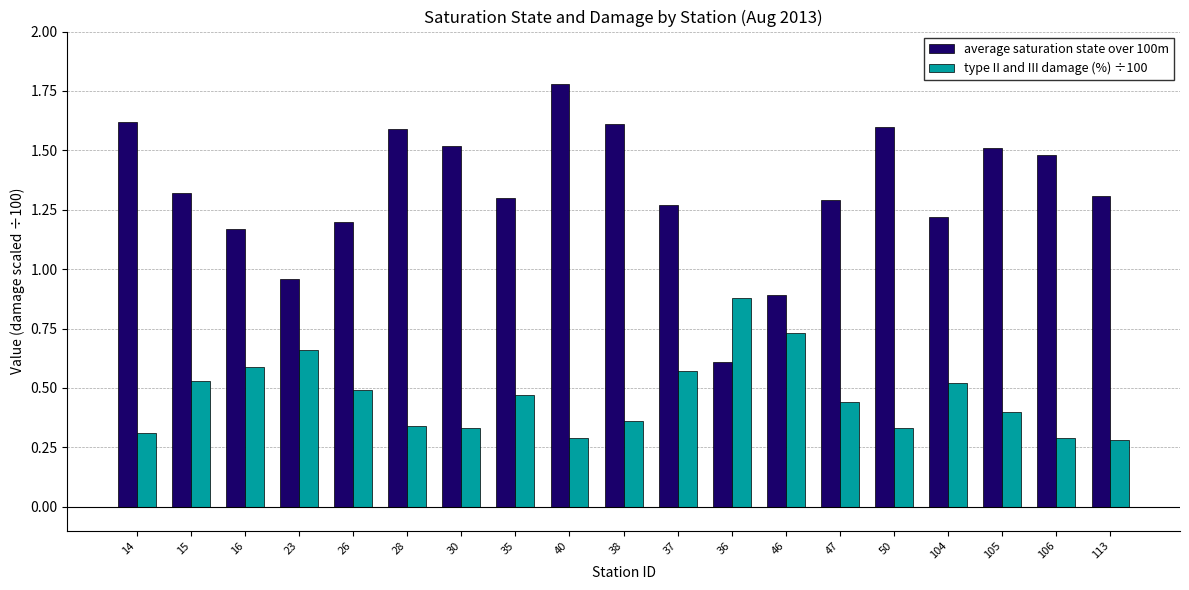

What is the greatest value displayed?

1.8